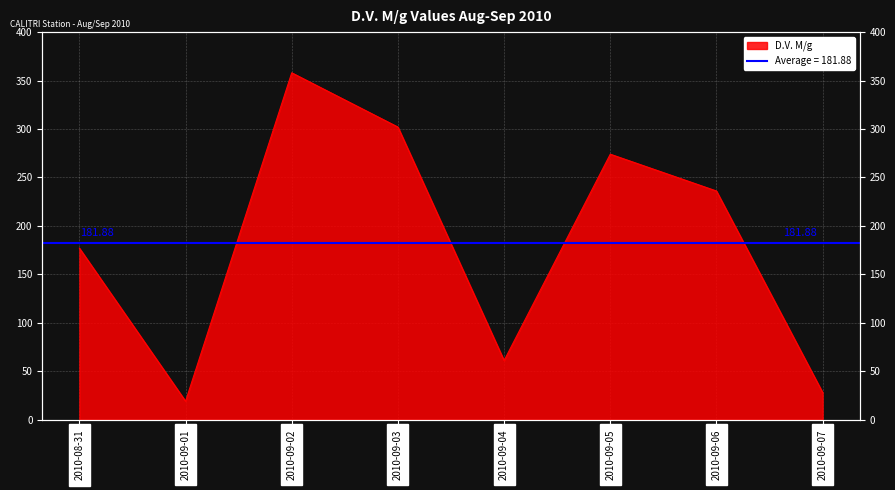

What is the change in value from 2010-09-05 to 2010-09-06?

-38